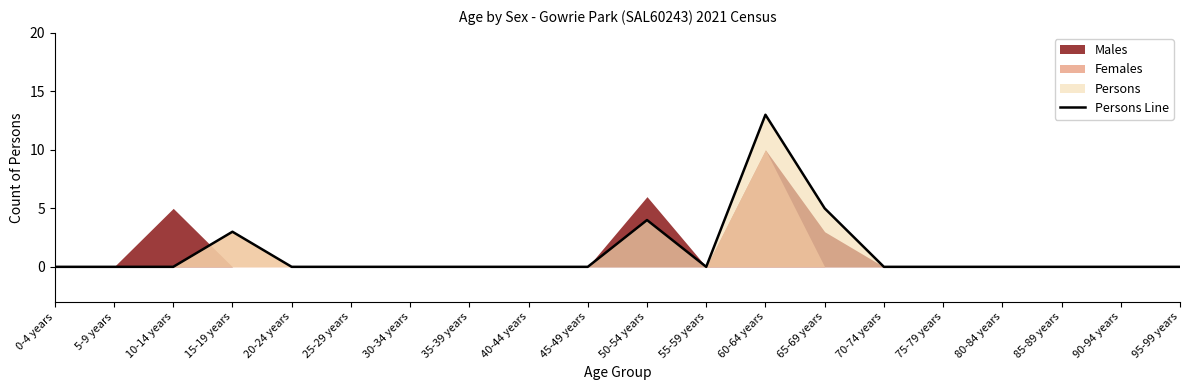

Reading right to left, what are all the values shown in this chart?

95-99 years=0	90-94 years=0	85-89 years=0	80-84 years=0	75-79 years=0	70-74 years=0	65-69 years=5	60-64 years=13	55-59 years=0	50-54 years=4	45-49 years=0	40-44 years=0	35-39 years=0	30-34 years=0	25-29 years=0	20-24 years=0	15-19 years=3	10-14 years=0	5-9 years=0	0-4 years=0